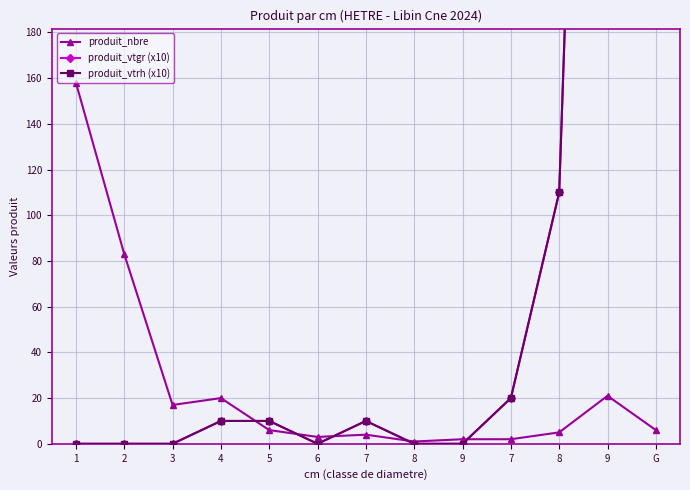

At which category is the sum across all series the highest?

9